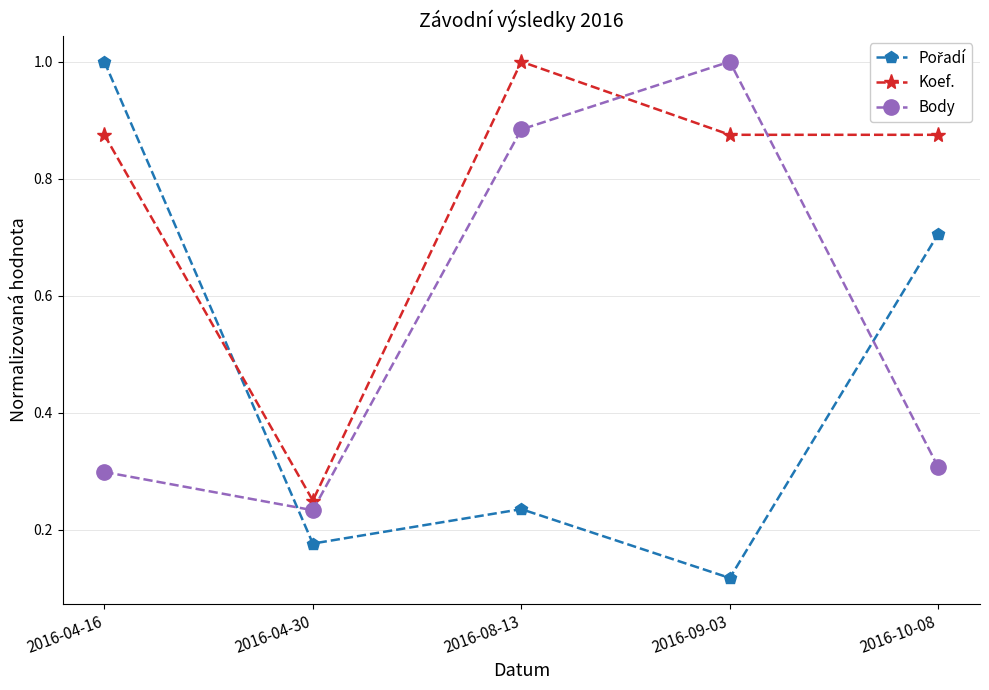

Which series changed the most between 2016-04-30 and 2016-09-03?

Body